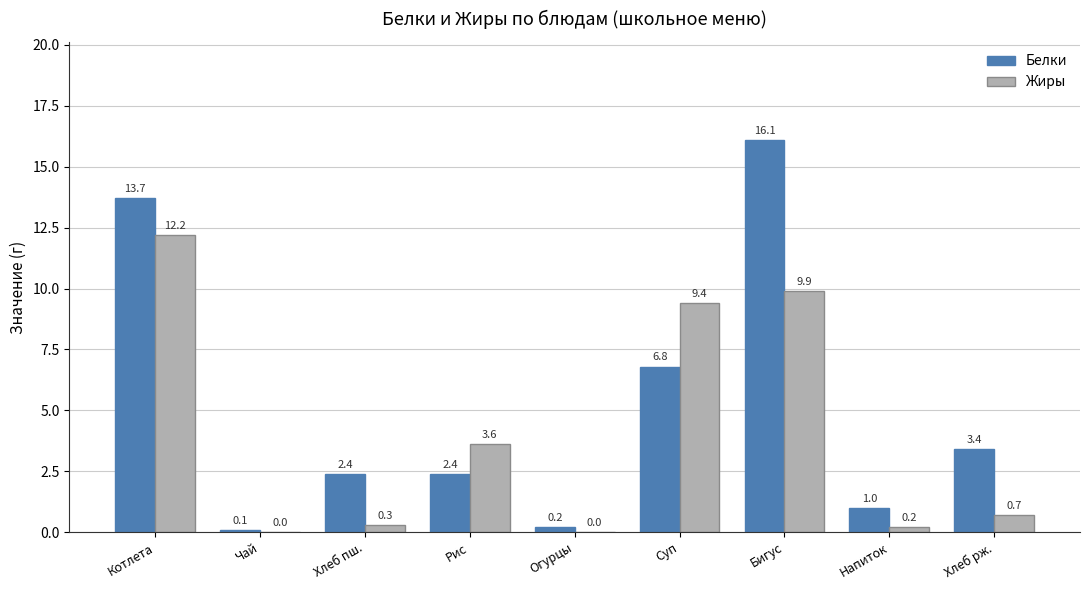

What is the greatest value displayed?

16.1